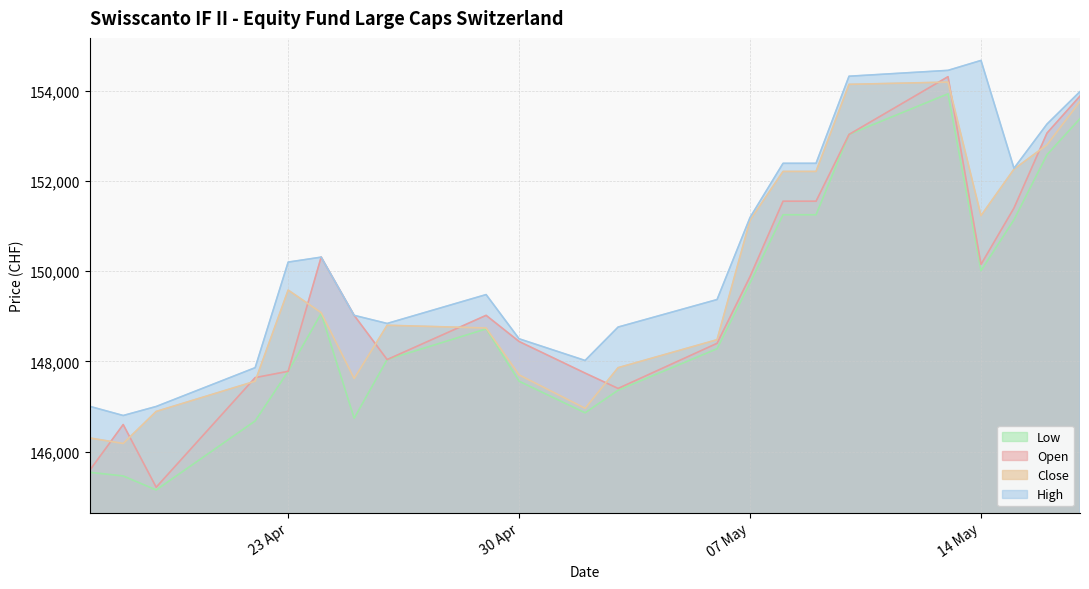

How many lines are shown in the chart?

4